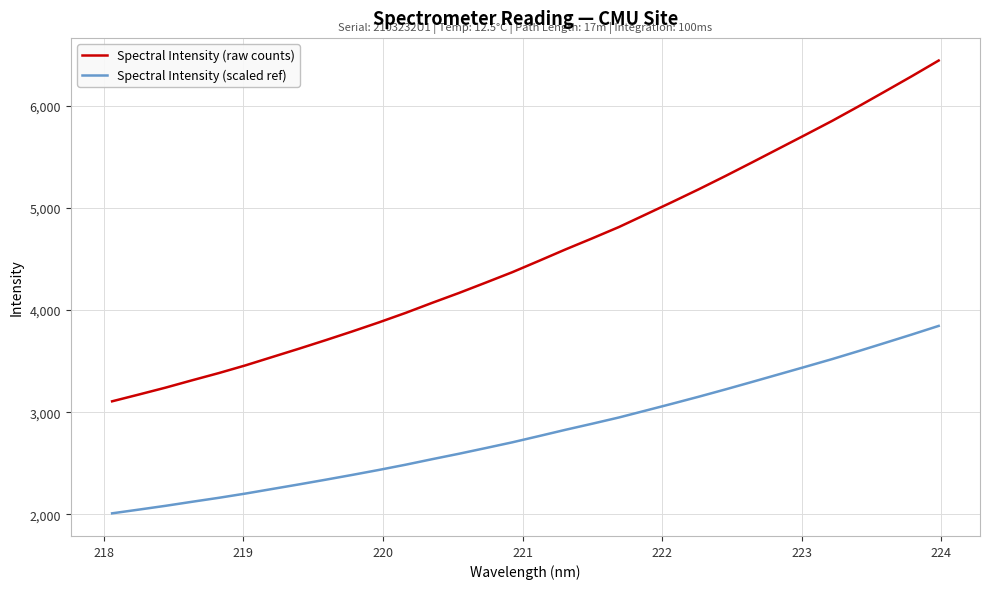

What is the highest value of the Spectral Intensity (raw counts) series?

6446.0